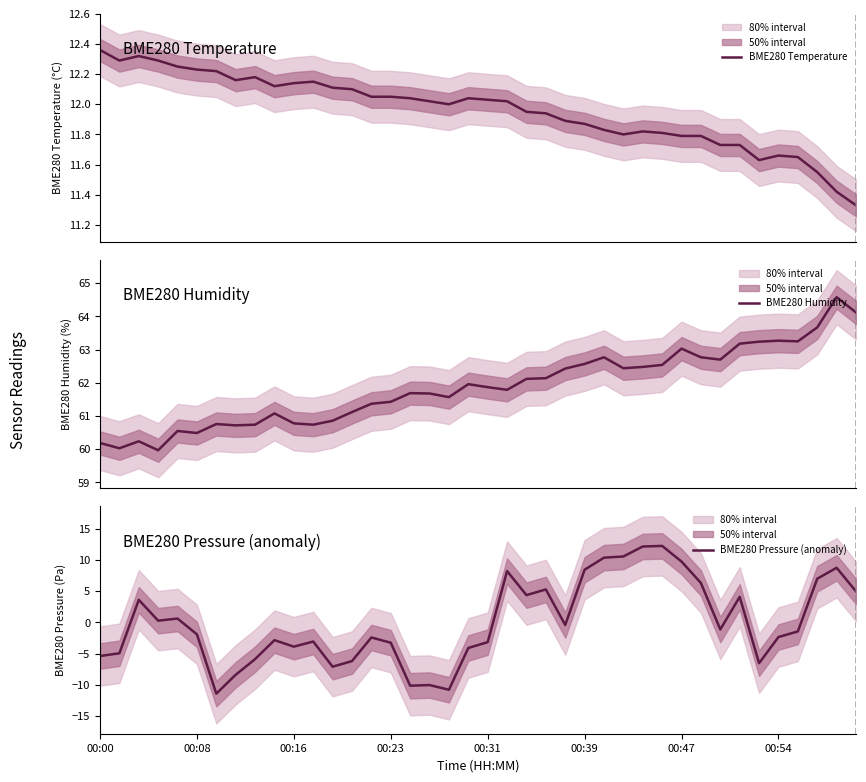

True or false: BME280 Temperature and BME280 Humidity cross at least once.

False